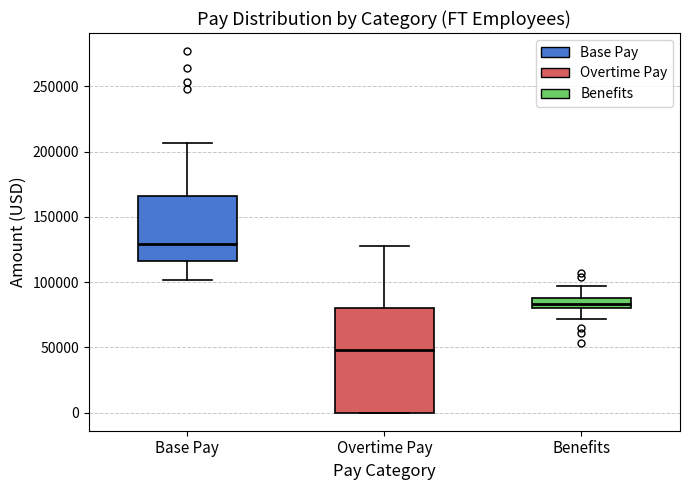

Which box's median line is the lowest?

Overtime Pay